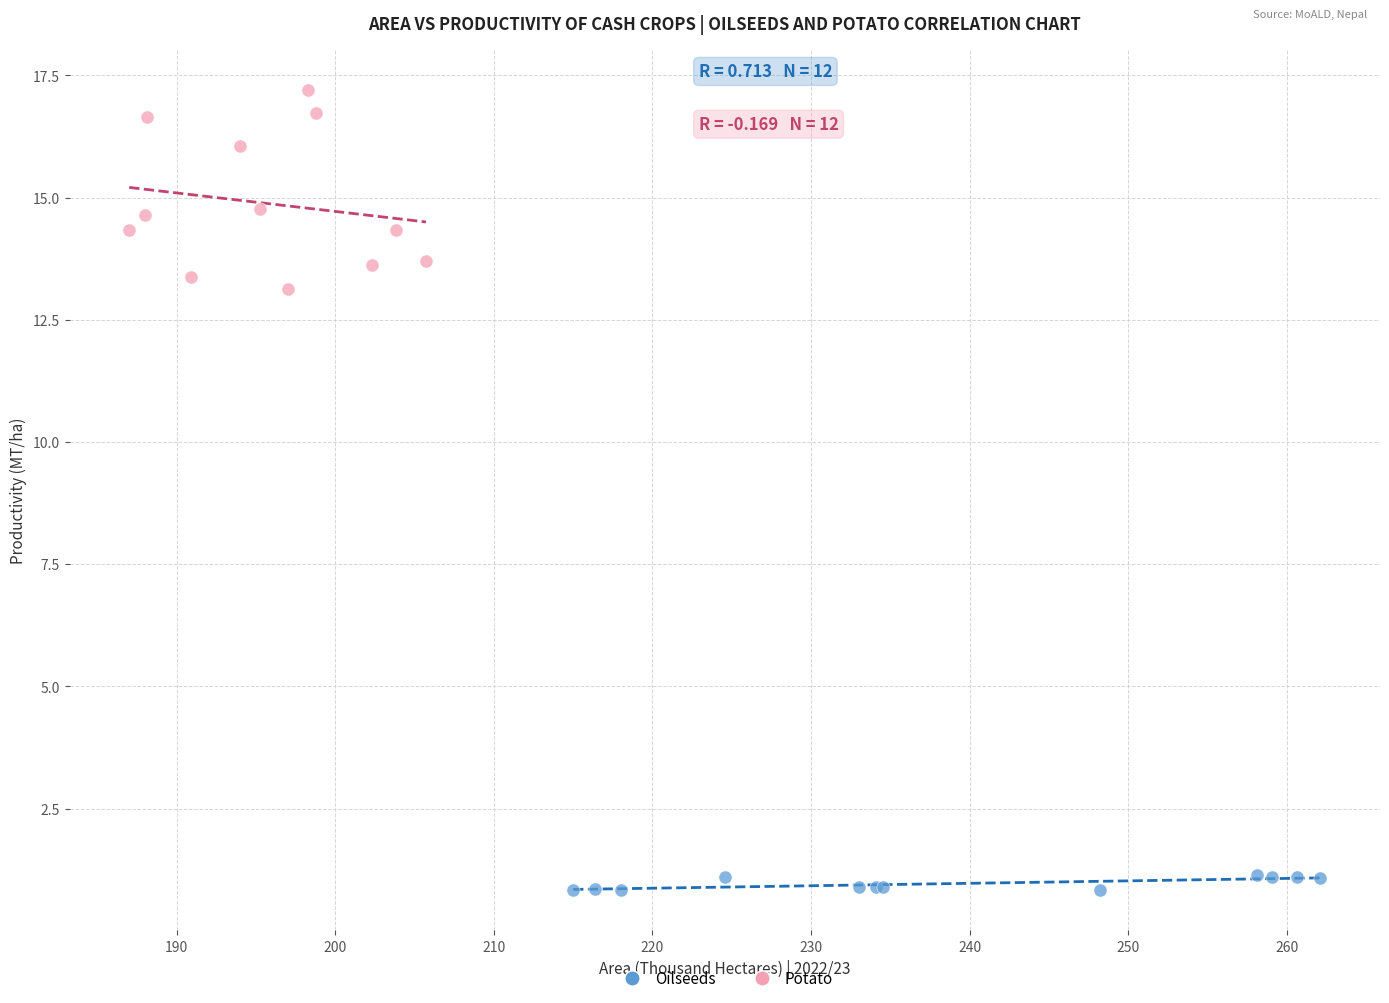

What are all the series names shown in the legend?

Oilseeds, Potato